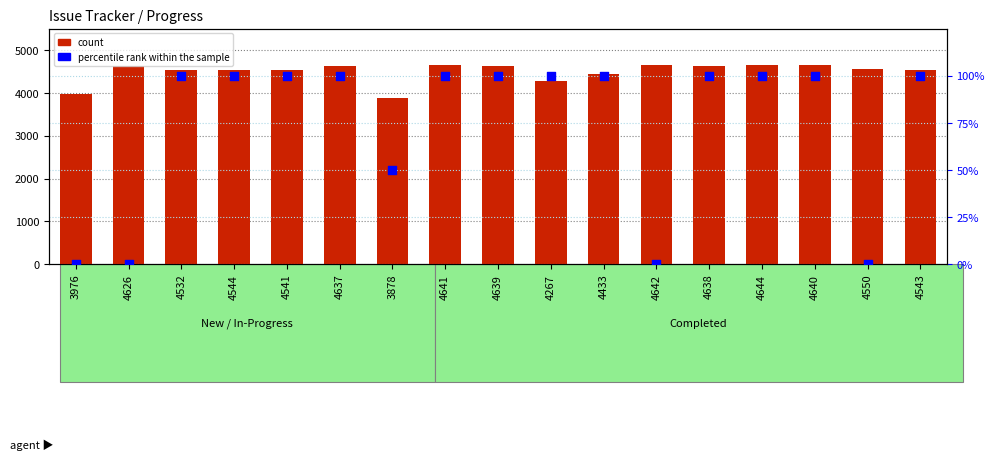

What are all the series names shown in the legend?

count, percentile rank within the sample